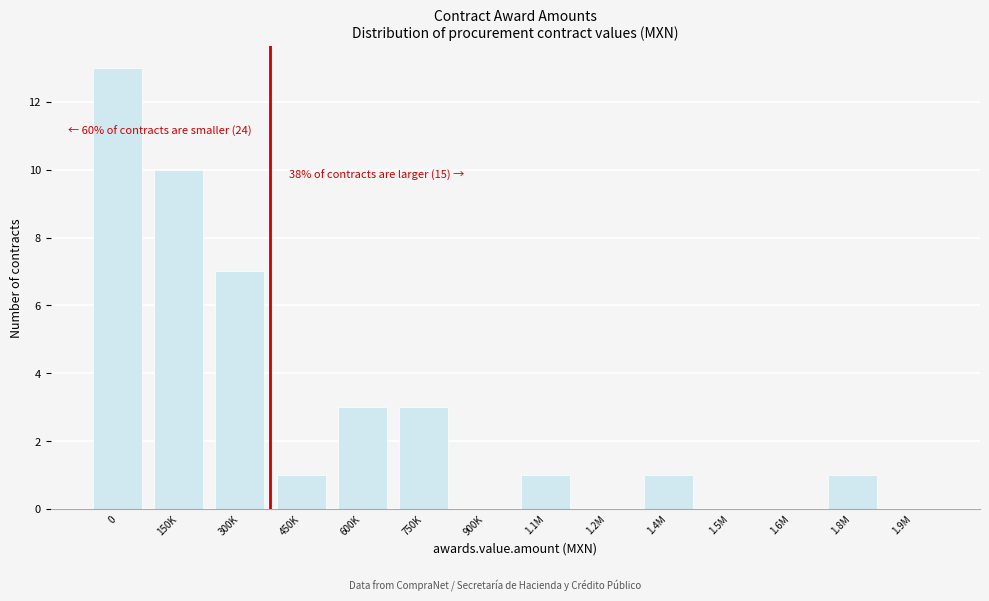

Reading right to left, transcribe all the data shown in this chart.

1.9M=0	1.8M=1	1.6M=0	1.5M=0	1.4M=1	1.2M=0	1.1M=1	900K=0	750K=3	600K=3	450K=1	300K=7	150K=10	0=13